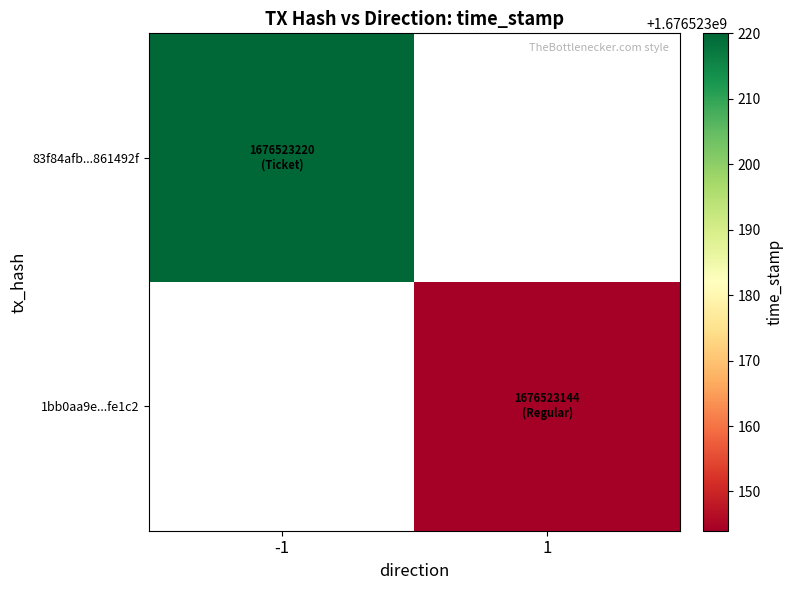

Which series has the widest spread of values?

83f84afb17d30c28611fa55248670bca861492f